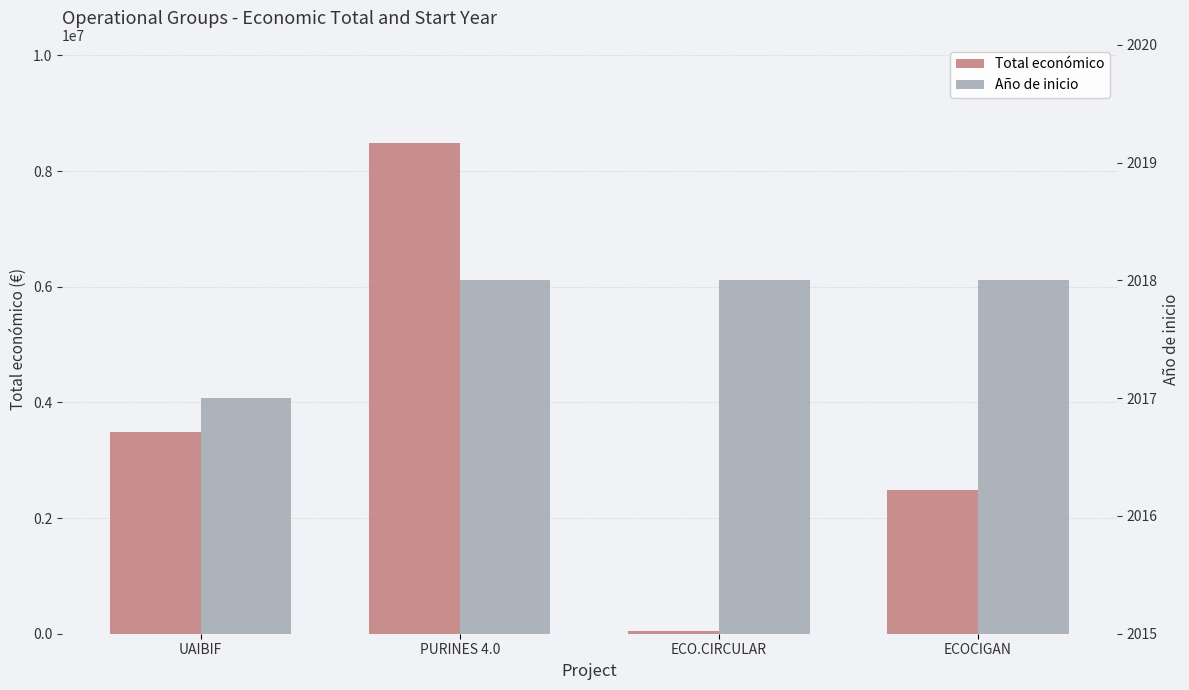

Is it true that Año de inicio equals 2017 at UAIBIF?

True